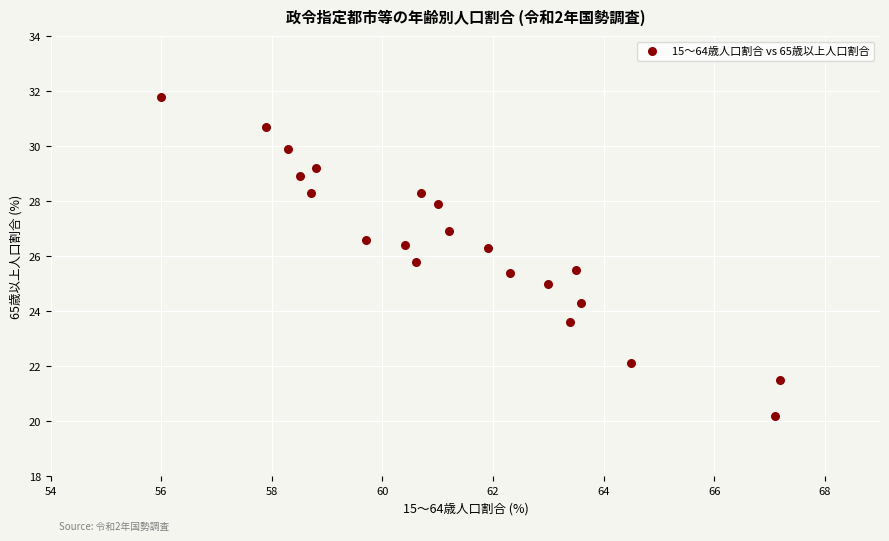

What is the range of X values (max minus min)?

11.2